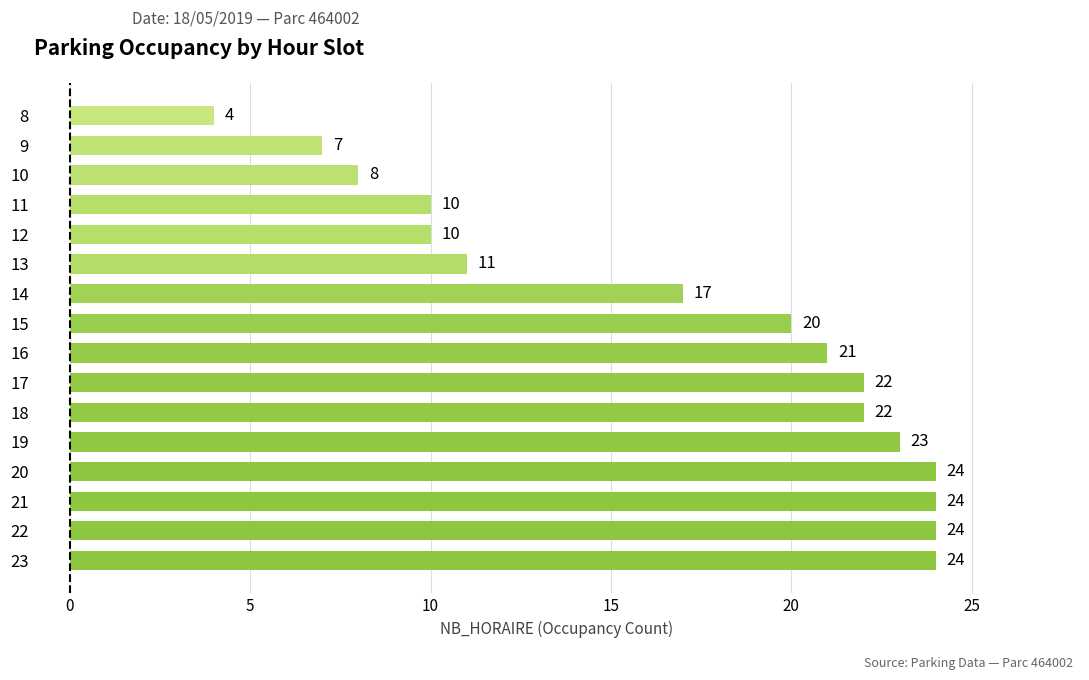

What is the ratio of the value at 23 to the value at 17?

1.1